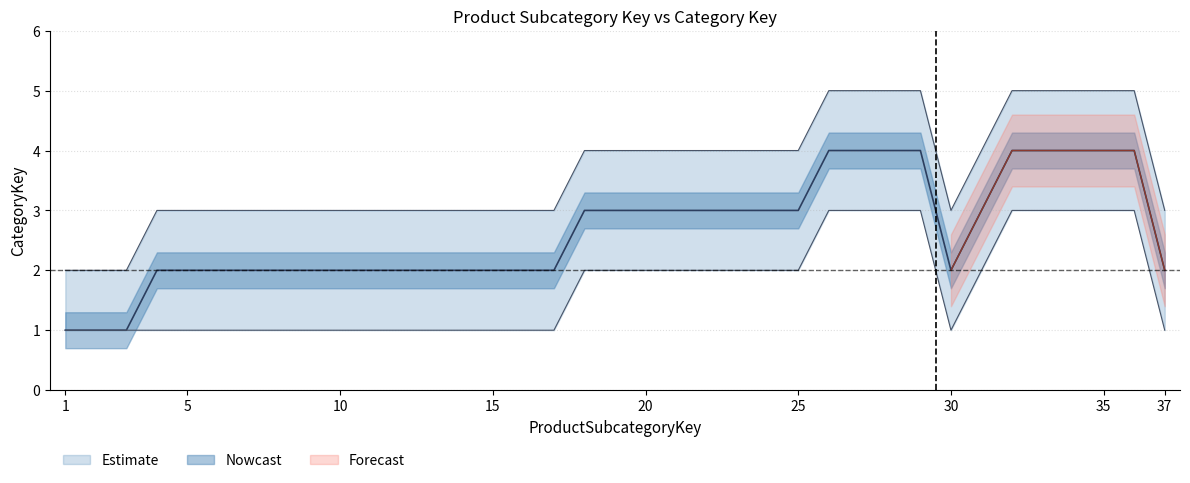

Read the value at 15.

2